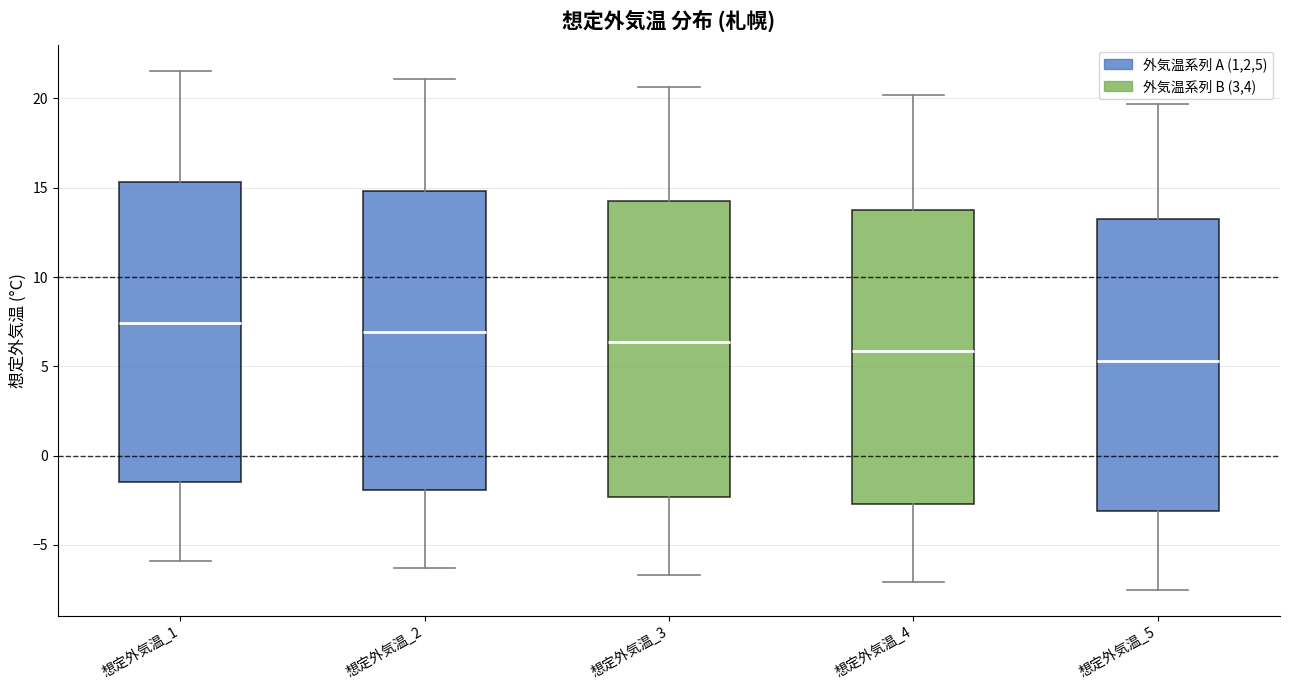

Which box has the lowest median line?

想定外気温_5